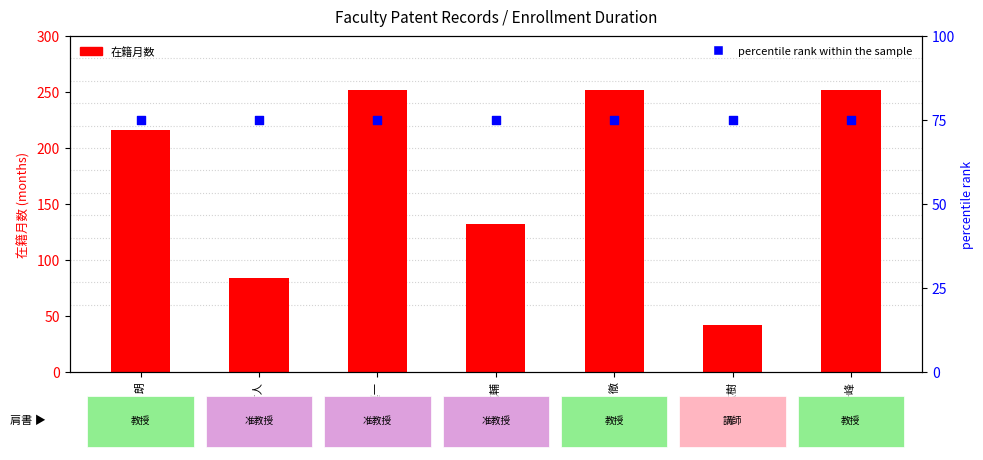

At which category is the sum across all series the highest?

中山 慎一